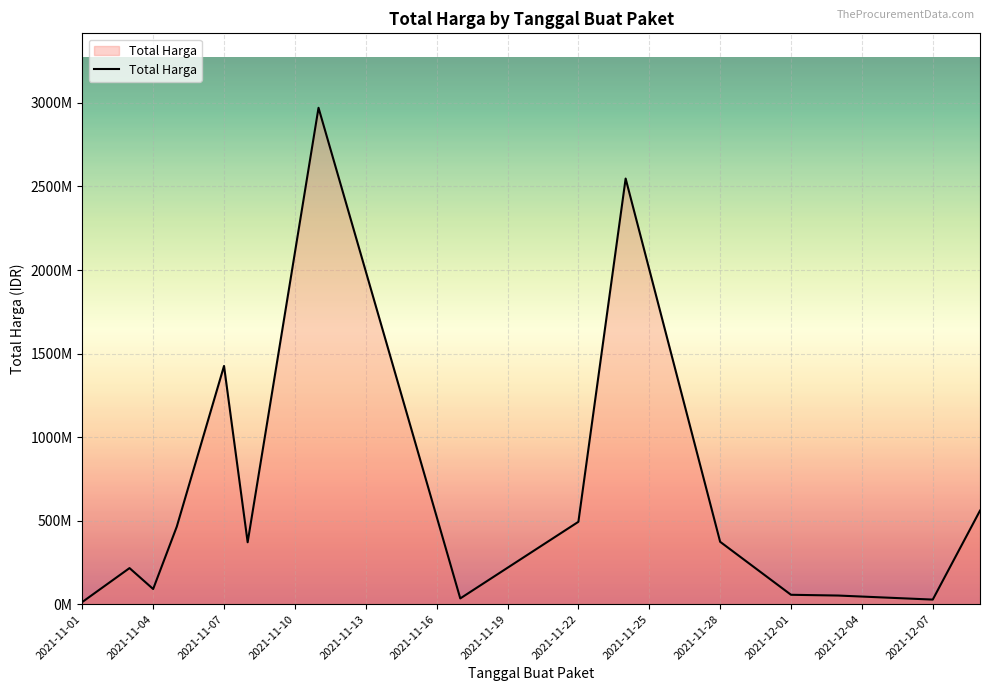

What is the sum of all values?

9694062085